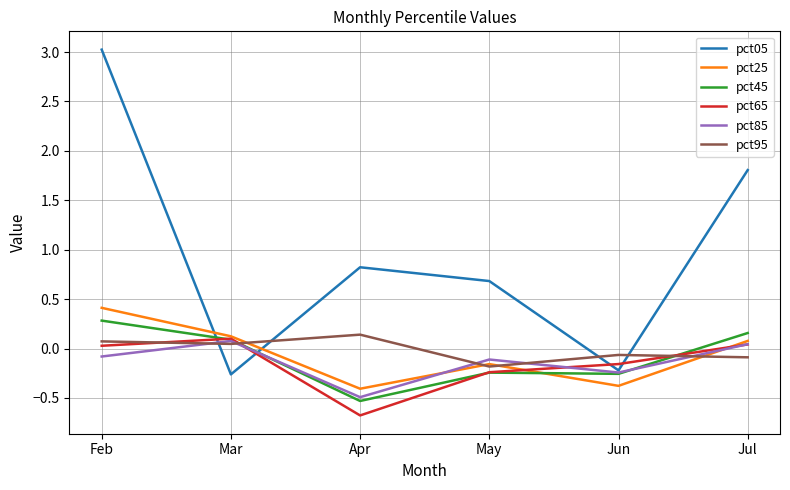

At which label does pct45 first exceed 0?

Feb